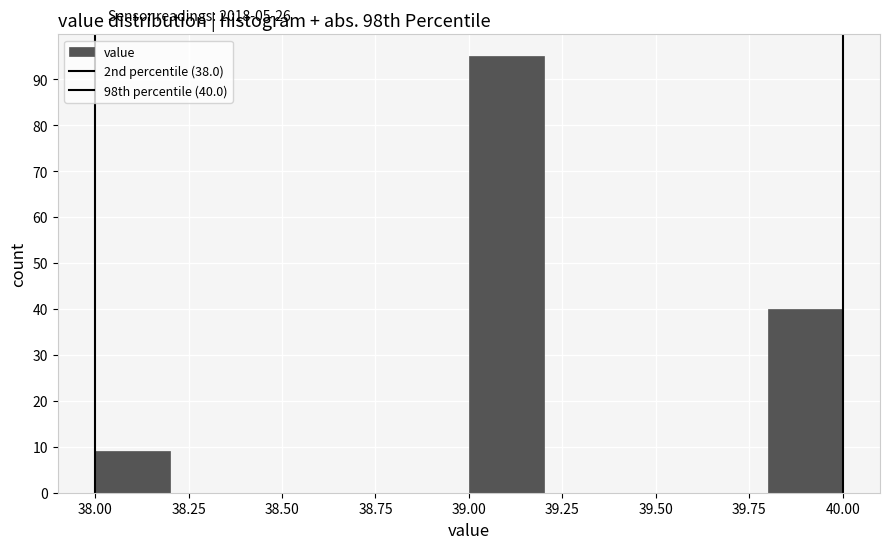

Which range on the x-axis has the tallest bar?

39.0 to 39.2